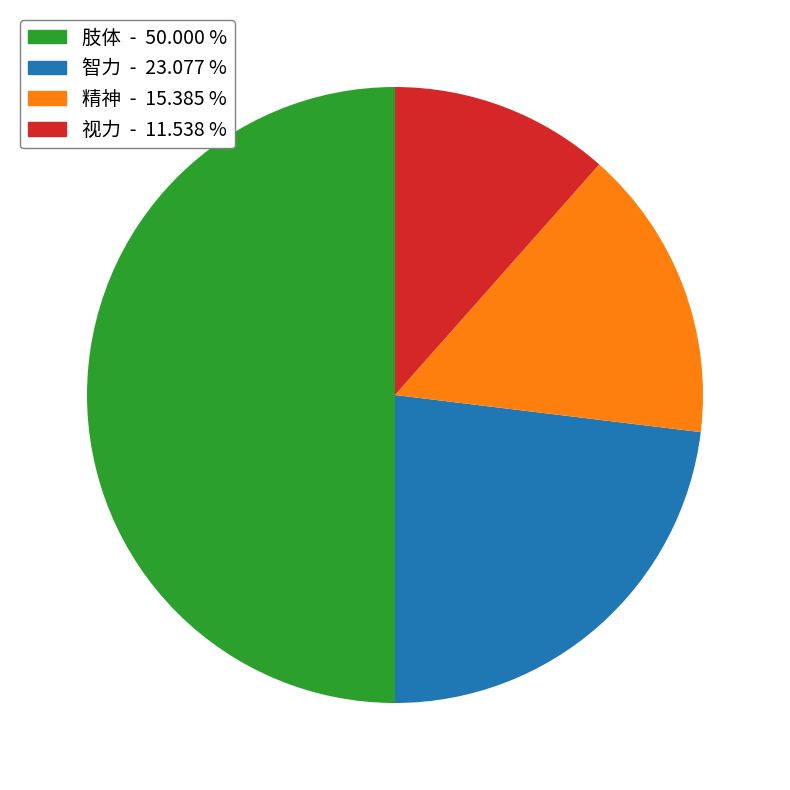

Is it true that 肢体 is 50% of the pie?

True